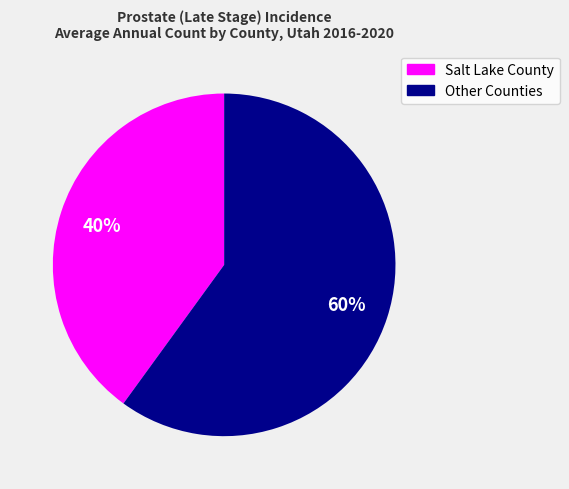

Does any single category account for the majority?

Yes